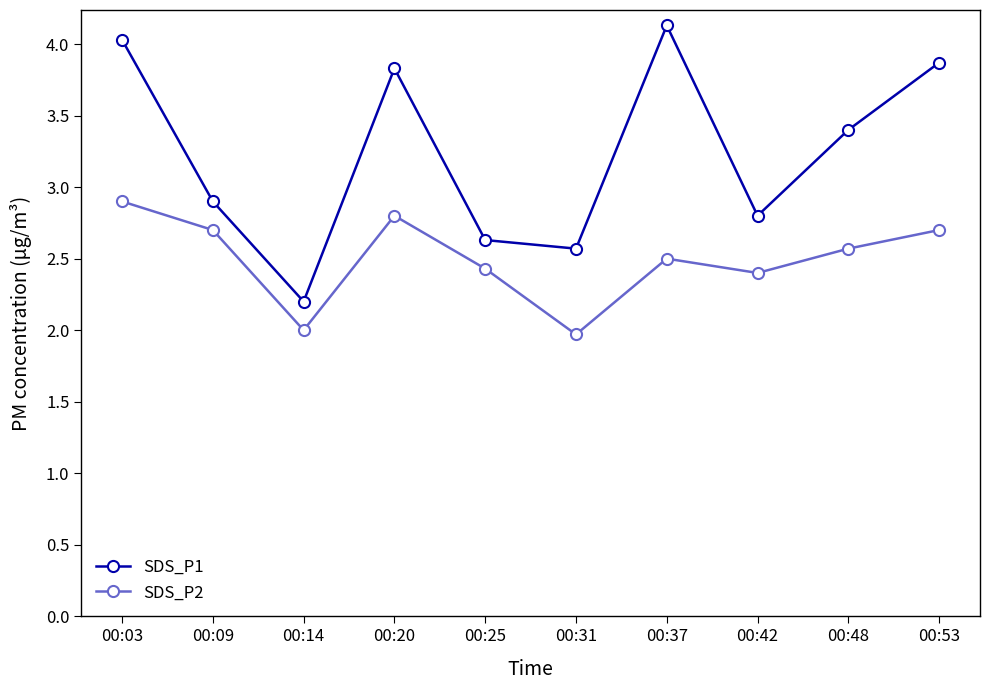

True or false: SDS_P1 has more than 2 points higher than both neighbors.

False